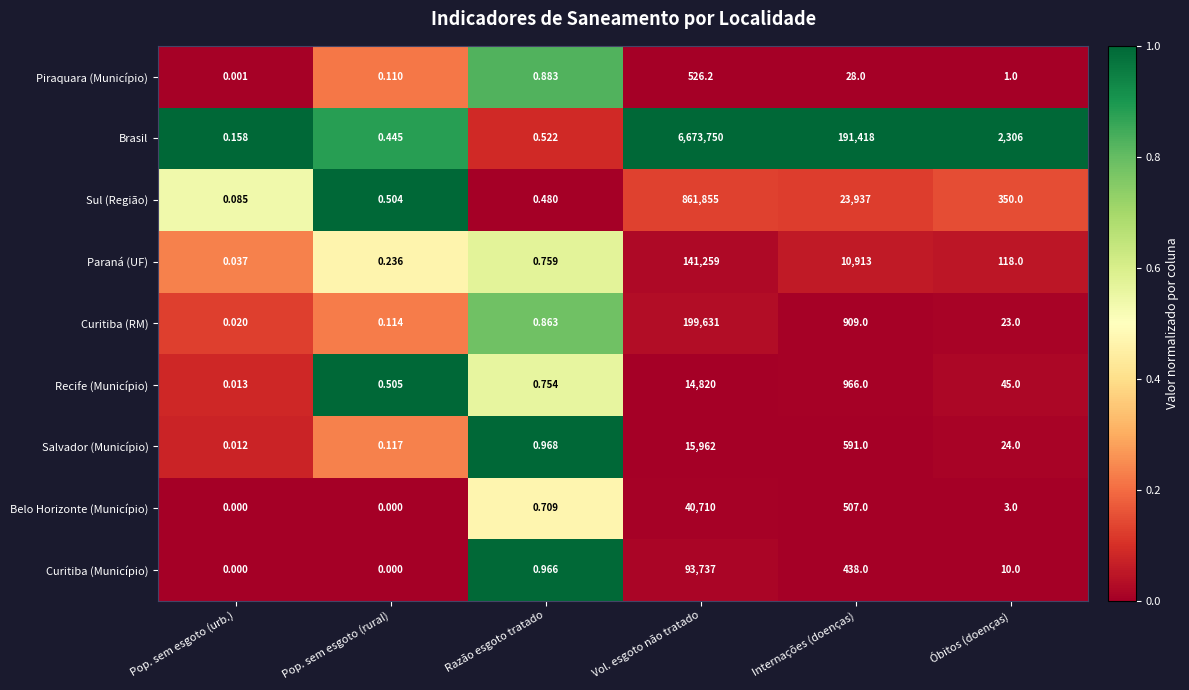

Is the value of Curitiba (Município) at Pop. sem esgoto (urb.) greater than the value of Curitiba (RM) at Pop. sem esgoto (rural)?

No